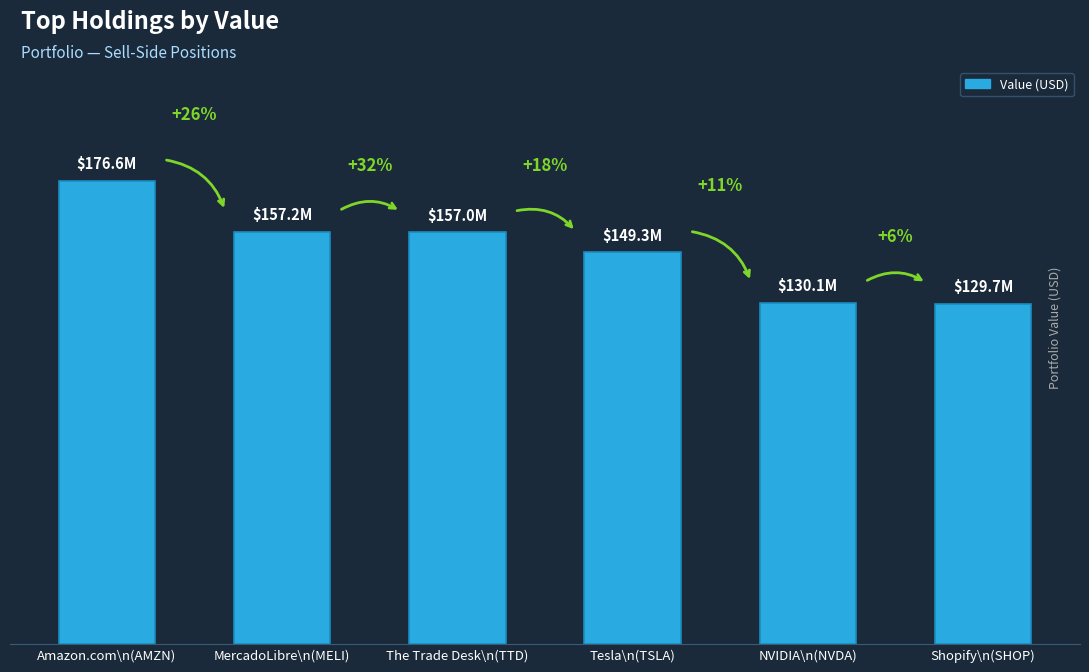

Between Tesla\n(TSLA) and The Trade Desk\n(TTD), which is larger?

The Trade Desk\n(TTD)